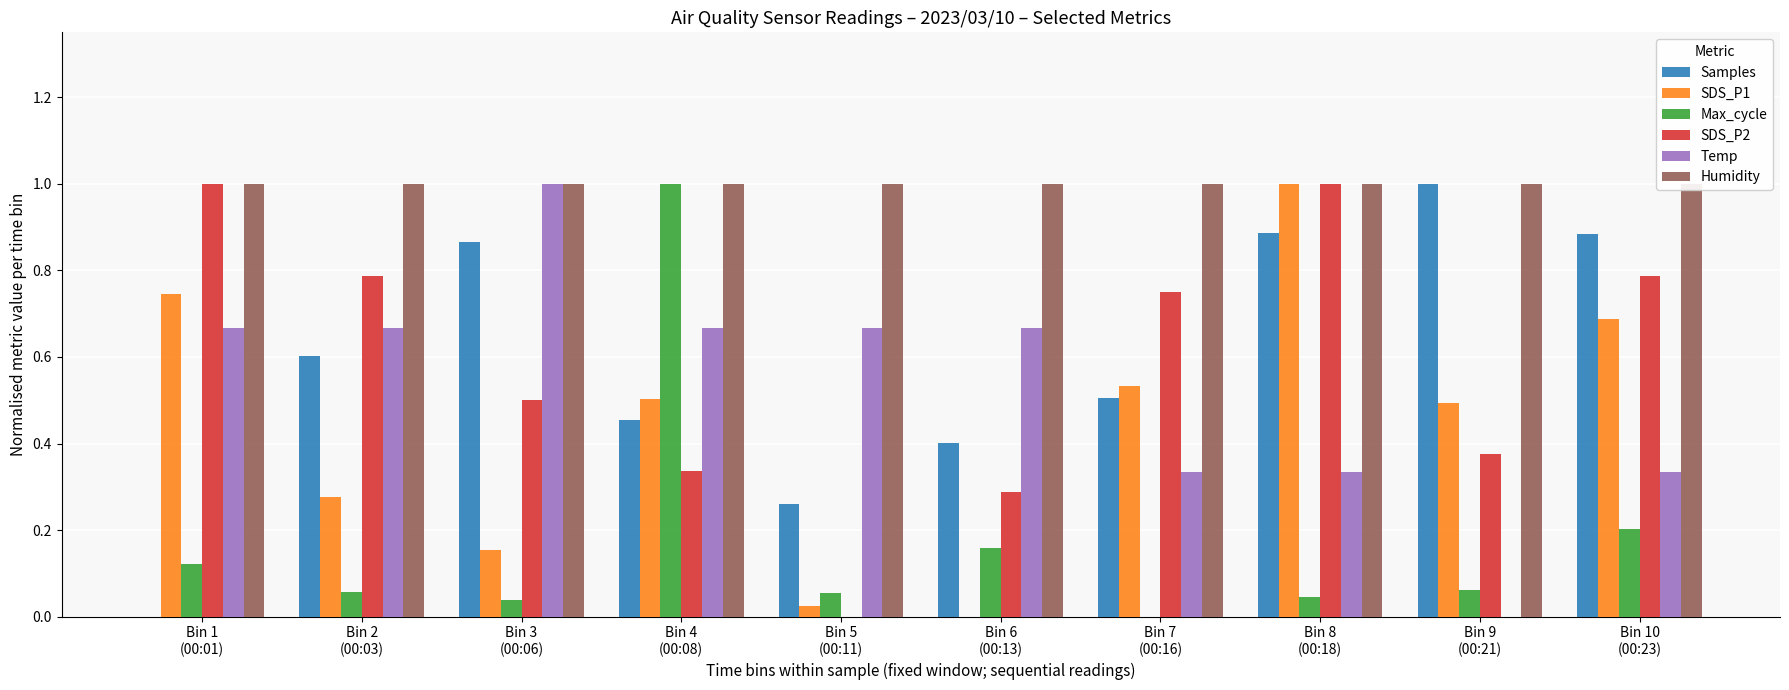

What position from the right is Bin 3
(00:06)?

8